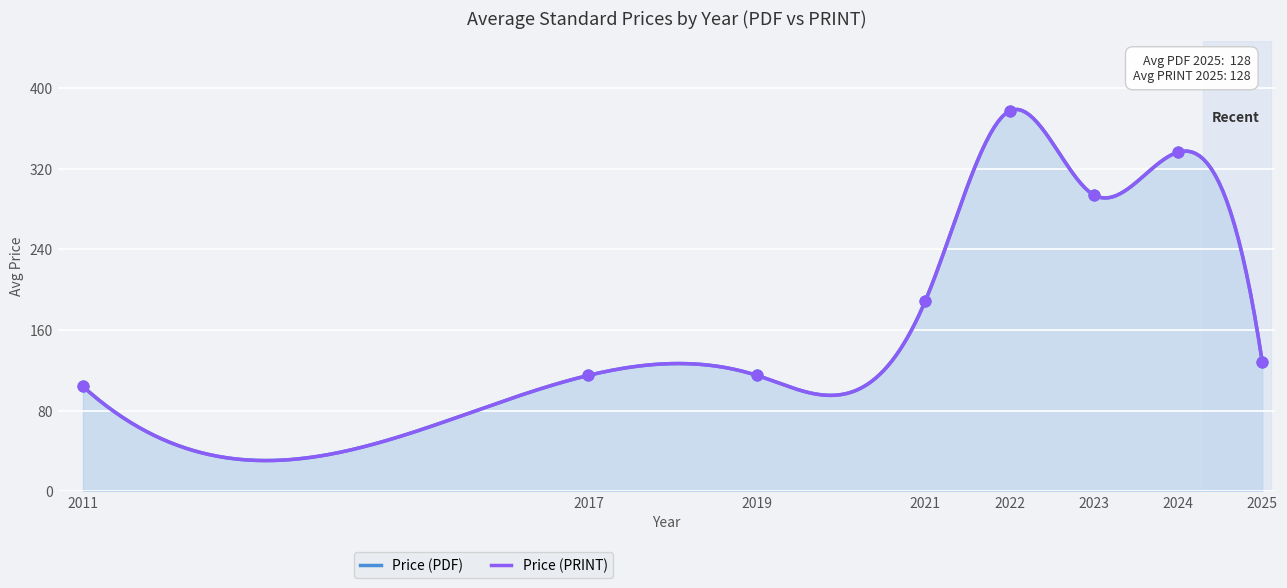

Which series reaches the maximum Y coordinate?

Price (PDF)